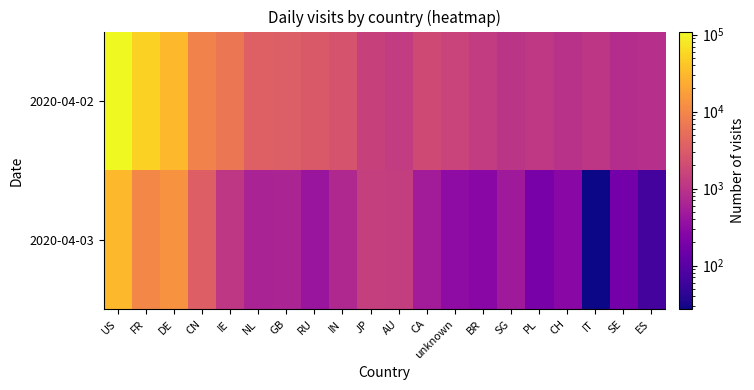

Which series has the largest total across all categories?

2020-04-02